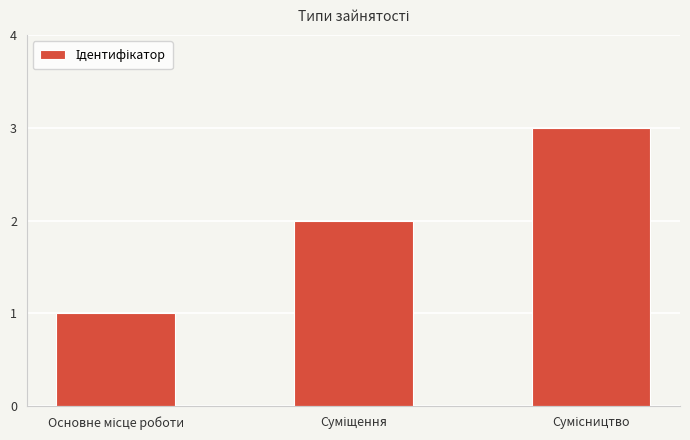

What is the greatest value displayed?

3